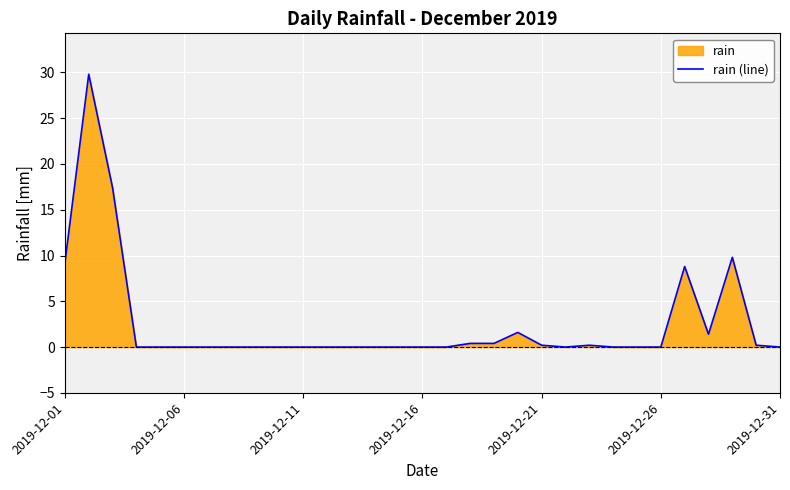

What is the maximum value shown in the chart?

29.8